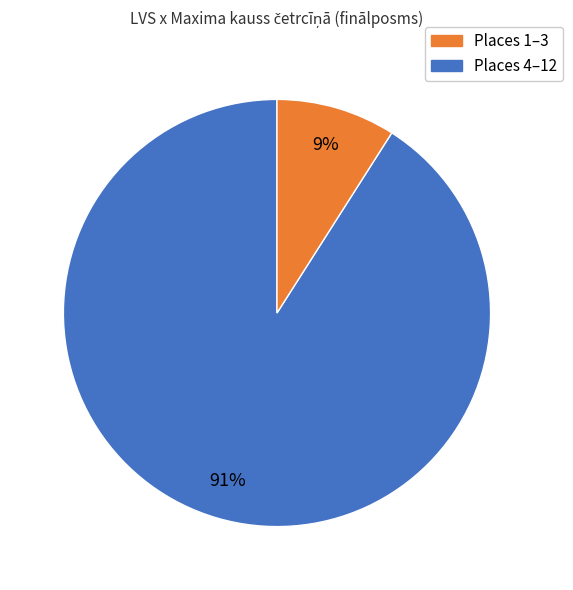

Is there a majority slice in this chart?

Yes